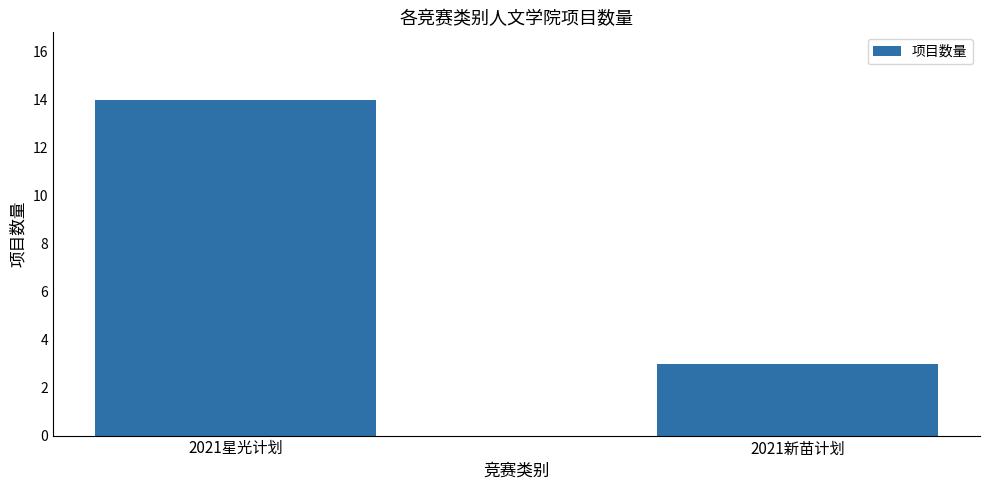

Rank the categories by value from highest to lowest.

2021星光计划, 2021新苗计划